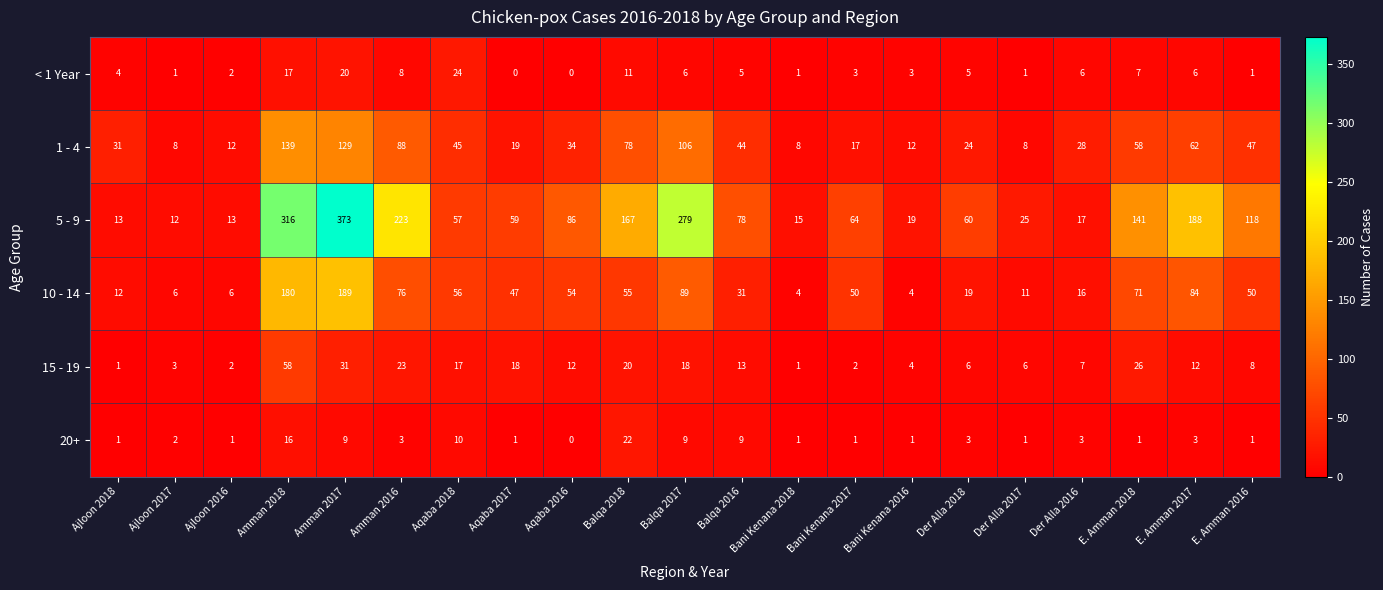

Which series has the widest spread of values?

5 - 9